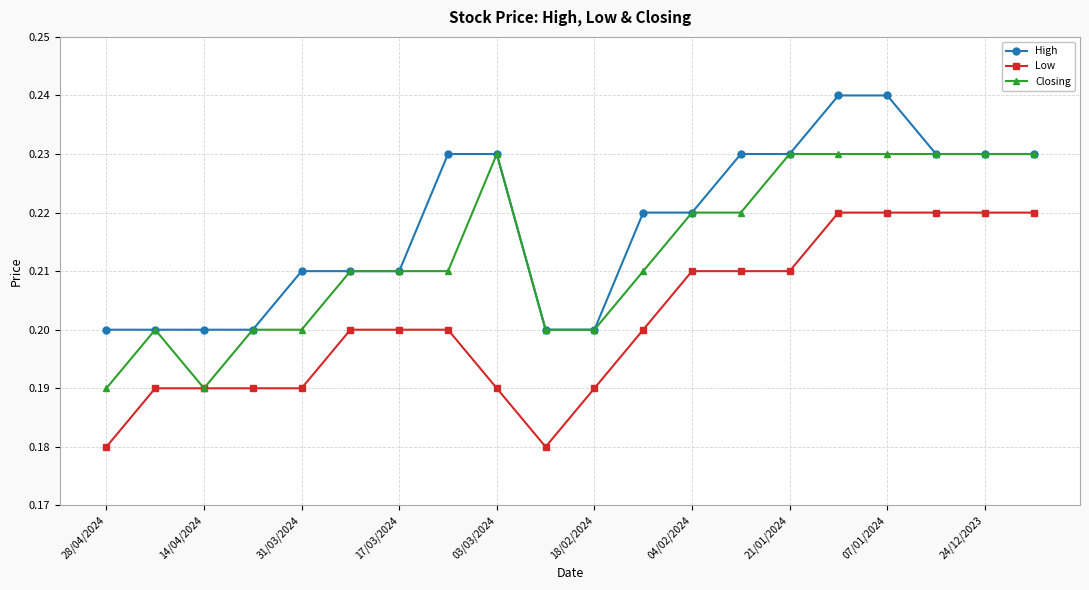

Count the Low values in the range 0 to 1.

20